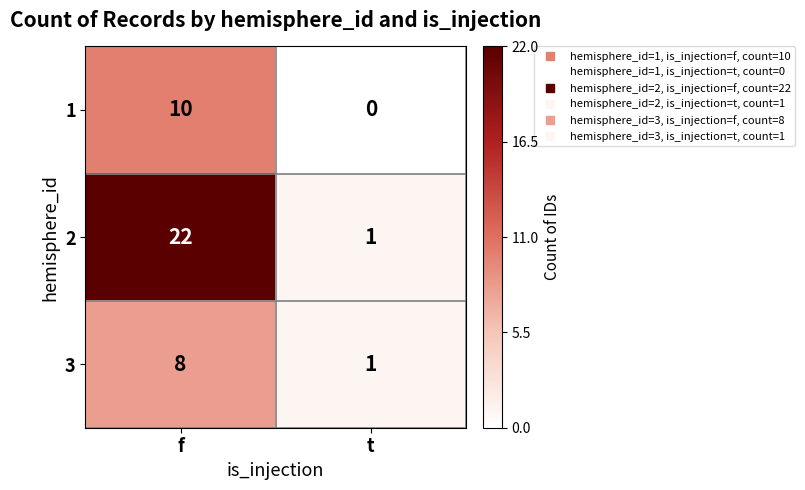

Is the value of 2 at t greater than the value of 1 at t?

Yes